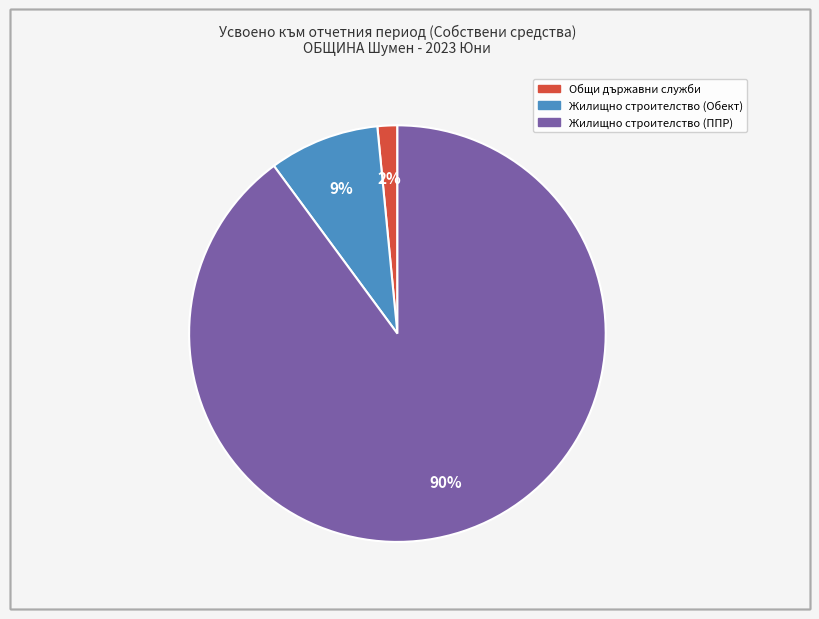

Is there any slice that represents more than half of the pie?

Yes